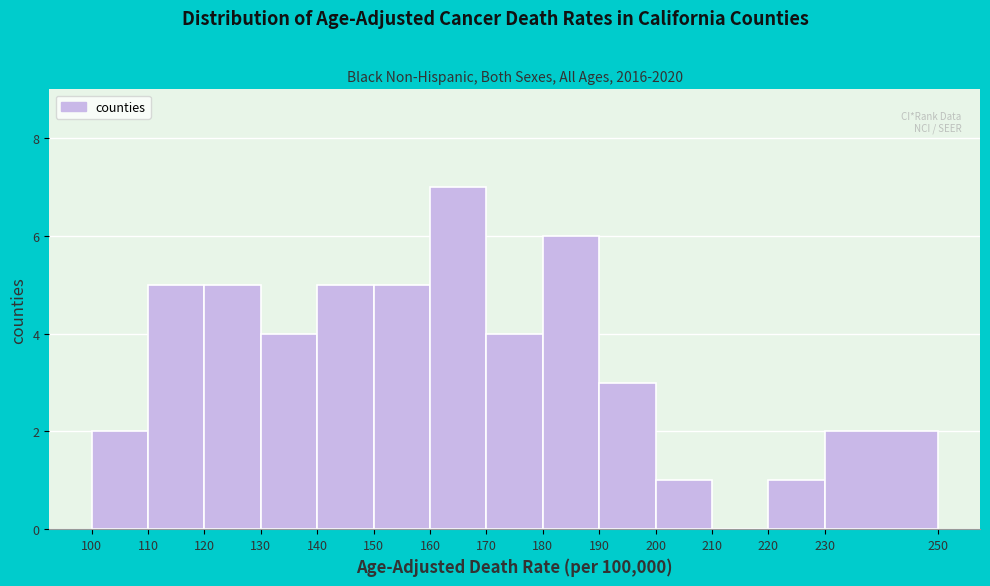

Reading left to right, list every bar in this chart as the range it spans on the x-axis followed by its height. The values are not printed on the chart, so give them approximately, as read against the axis.

100 to 110: 2
110 to 120: 5
120 to 130: 5
130 to 140: 4
140 to 150: 5
150 to 160: 5
160 to 170: 7
170 to 180: 4
180 to 190: 6
190 to 200: 3
200 to 210: 1
210 to 220: 0
220 to 230: 1
230 to 250: 2